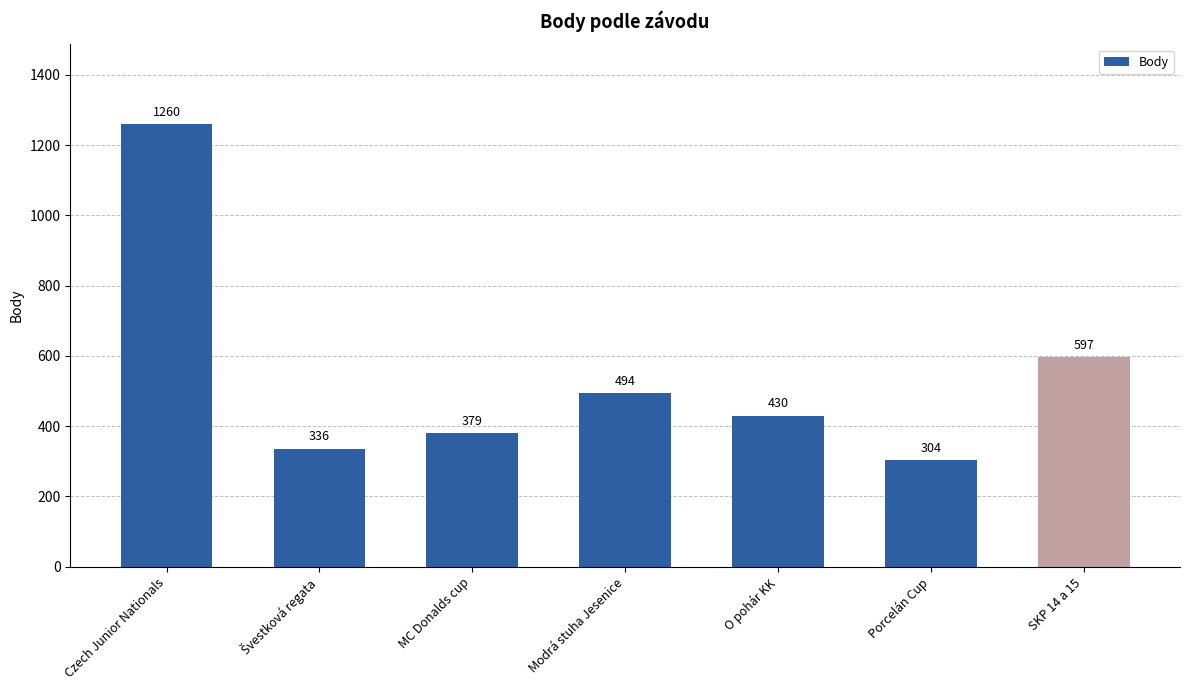

At which category does the chart reach its minimum across all series?

Porcelán Cup